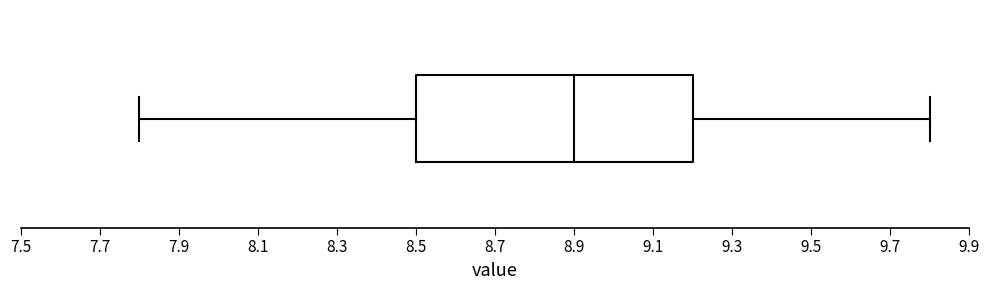

Where does the left whisker of the box end on the x-axis? The values are not printed on the chart, so give them approximately, as read against the axis.

7.8